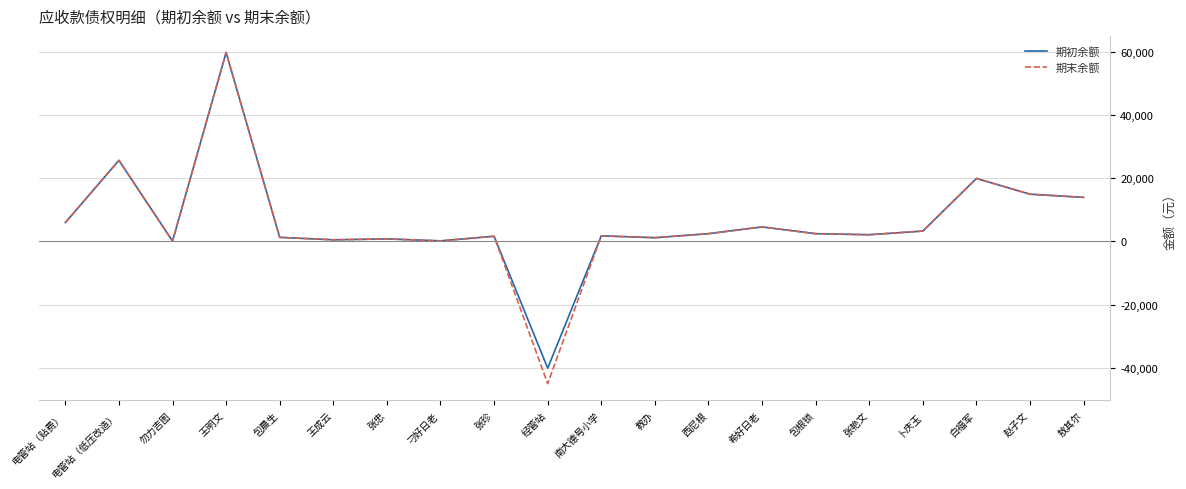

Which series has the largest range (max minus min)?

期末余额